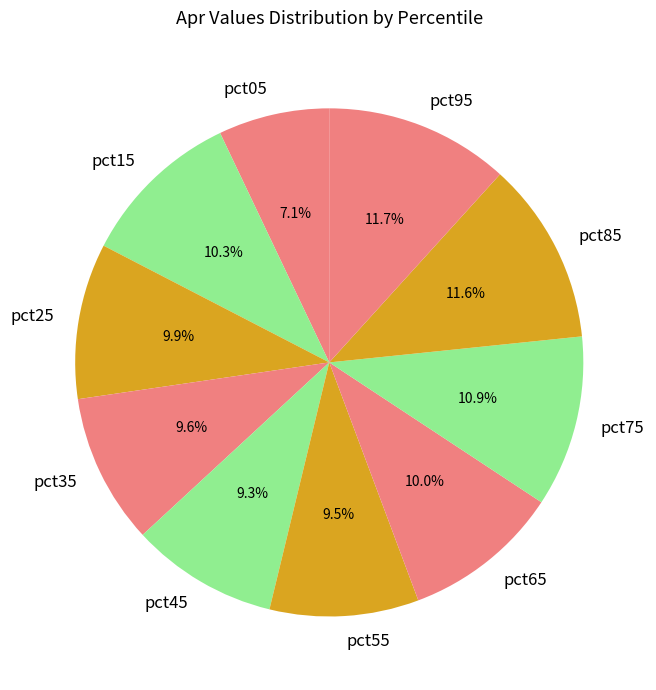

Between pct85 and pct45, which is larger?

pct85